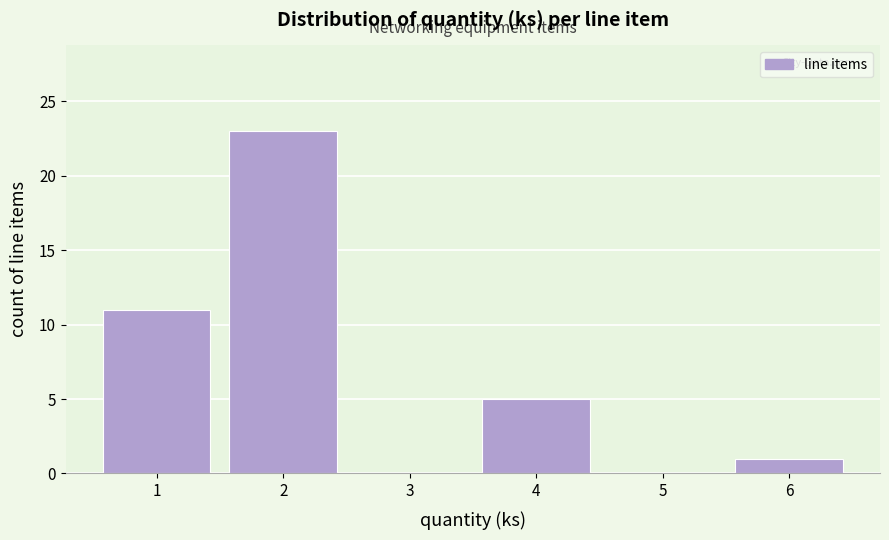

Reading left to right, extract all data points from this chart.

1=11	2=23	3=0	4=5	5=0	6=1